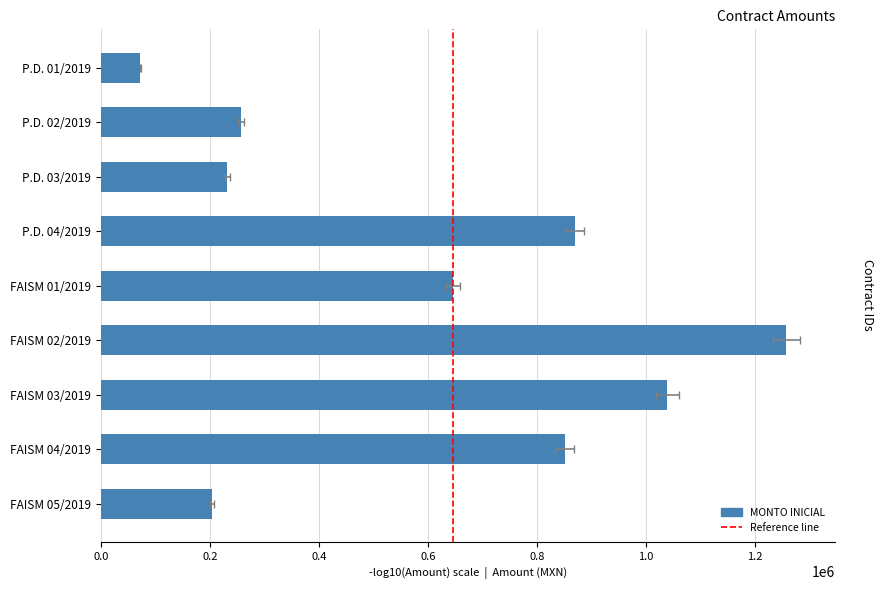

What is the sum of the MONTO FINAL values at P.D. 04/2019 and FAISM 01/2019?

1516340.1